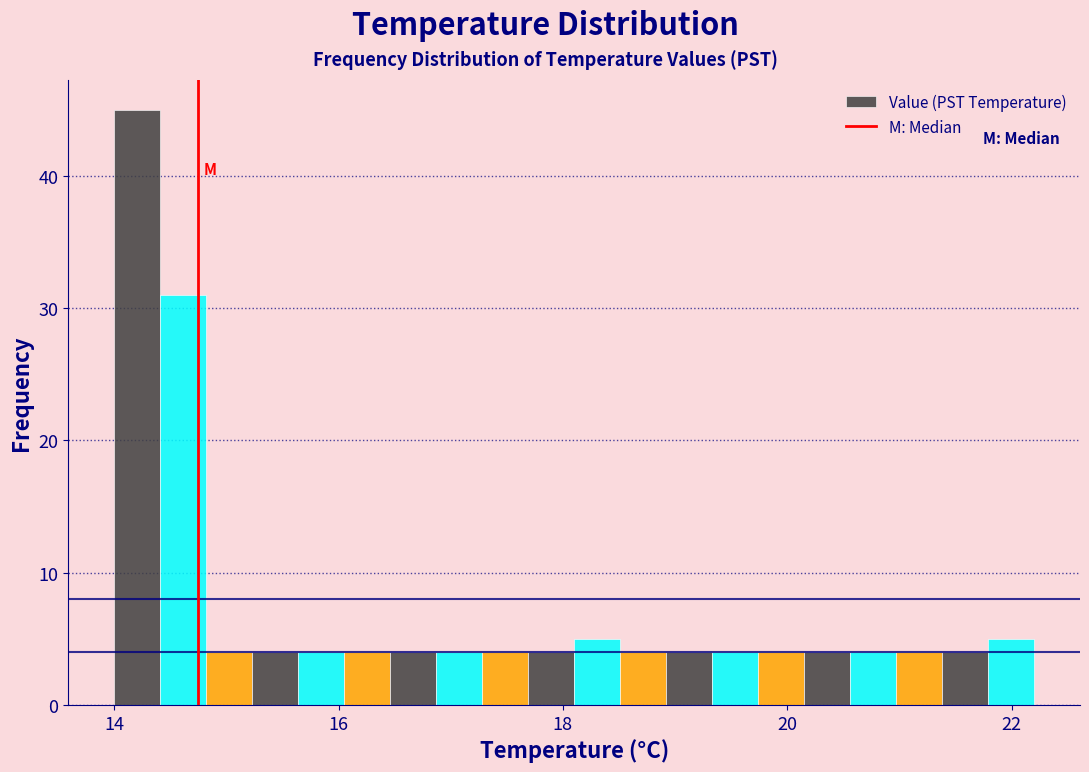

Read against the x-axis, roughly where is the centre of the tallest bar?

14.2